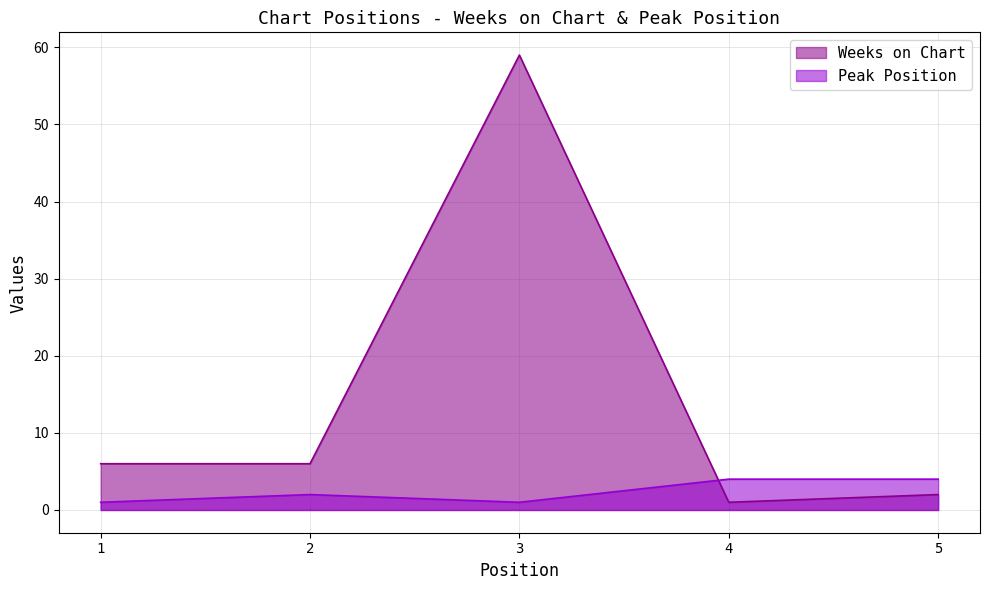

Which series has the largest range (max minus min)?

Weeks on Chart